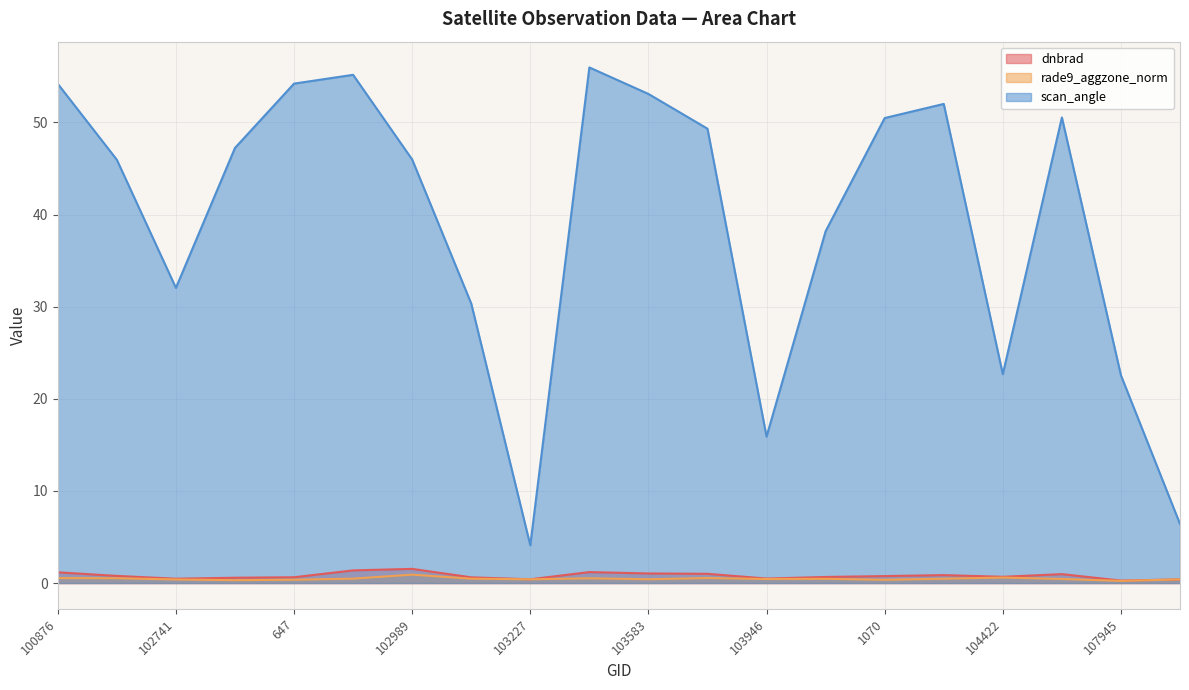

In rade9_aggzone_norm, how many points are lower than both neighbors (excluding endpoints)?

6